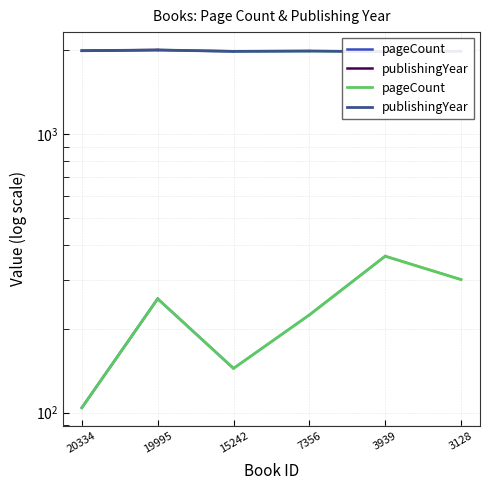

What is the minimum value for pageCount?

104